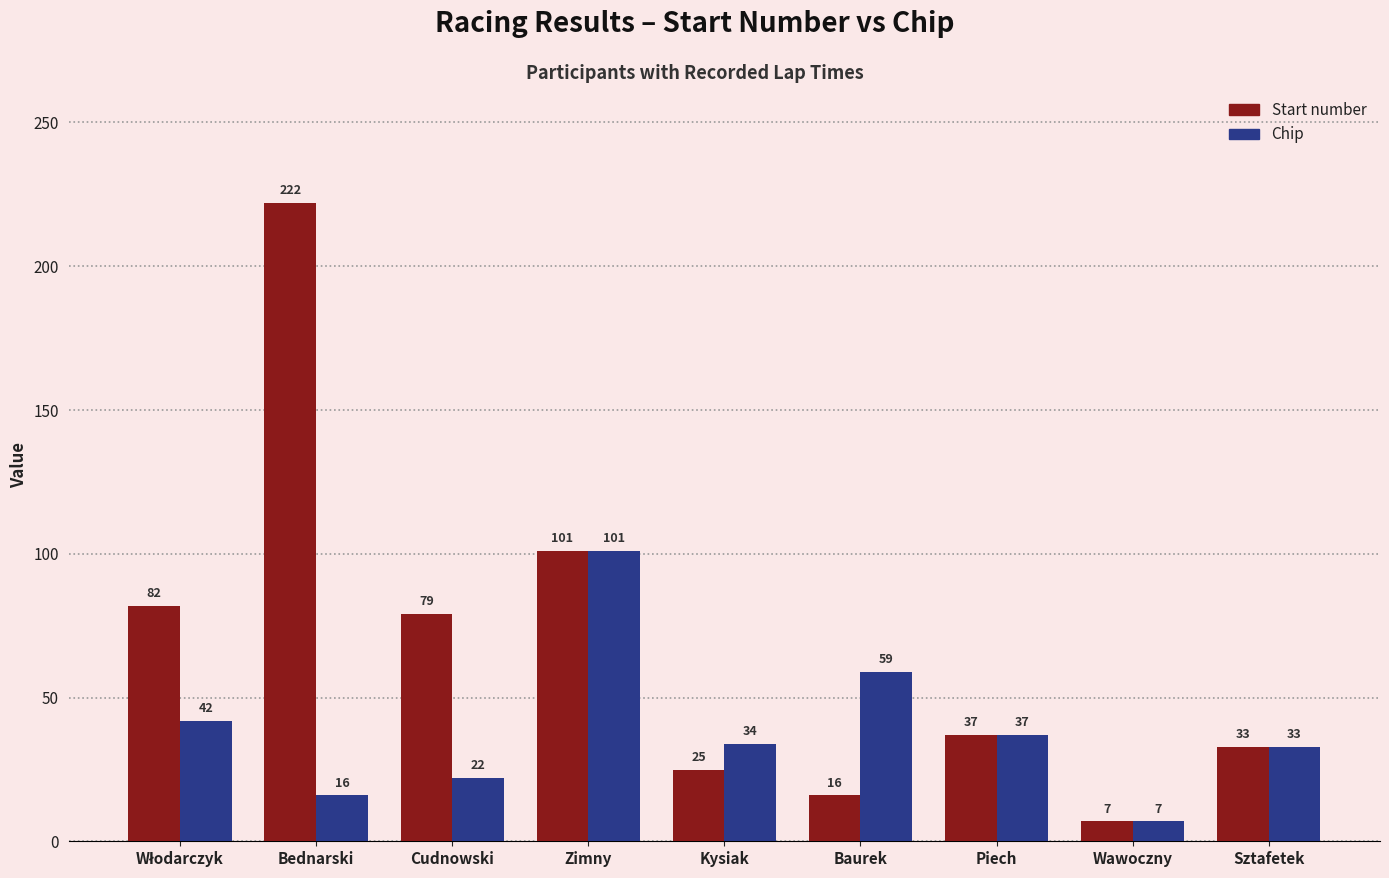

Reading left to right, what are all the values shown in this chart?

Start number: 82	222	79	101	25	16	37	7	33
Chip: 42	16	22	101	34	59	37	7	33